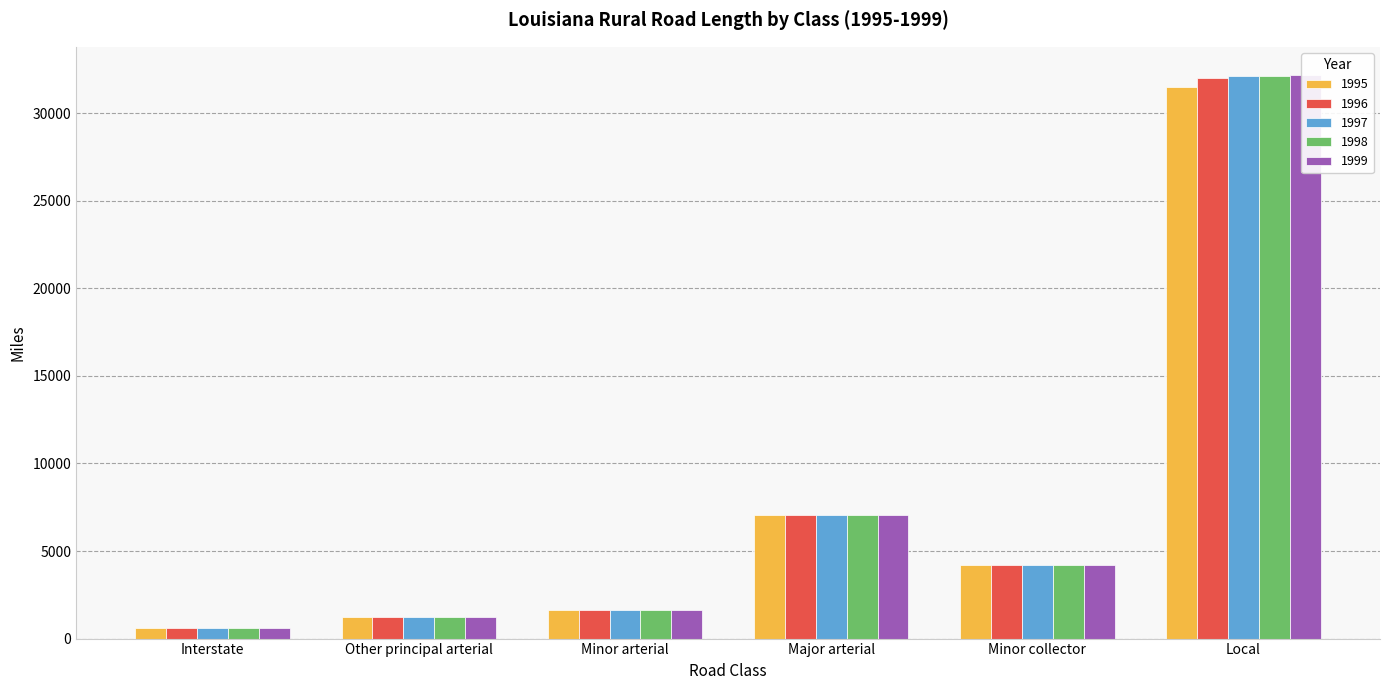

Reading left to right, list all the values displayed in this chart.

1995: 612	1213	1623	7049	4183	31520
1996: 611	1214	1623	7047	4183	32024
1997: 612	1212	1617	7056	4180	32106
1998: 612	1236	1612	7054	4178	32126
1999: 612	1236	1625	7046	4177	32190